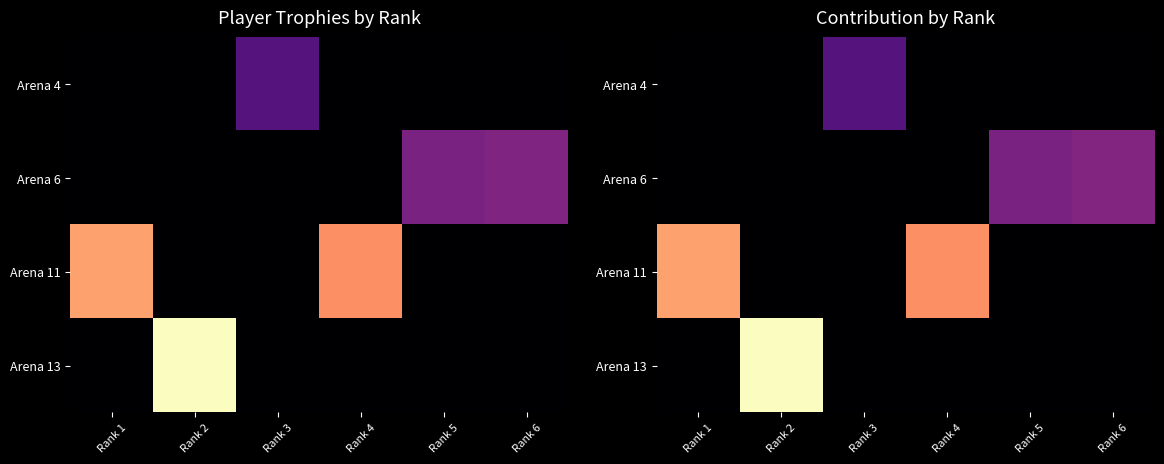

At how many categories does at least one series exceed 2067?

1